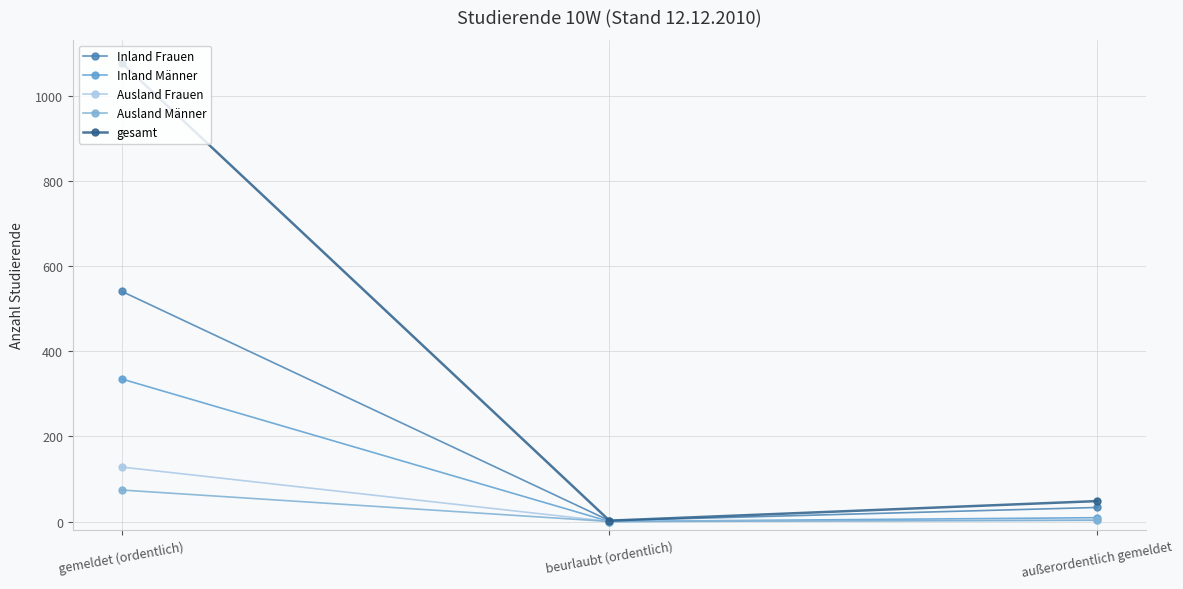

Rank the categories by Inland Männer value from highest to lowest.

gemeldet (ordentlich), außerordentlich gemeldet, beurlaubt (ordentlich)